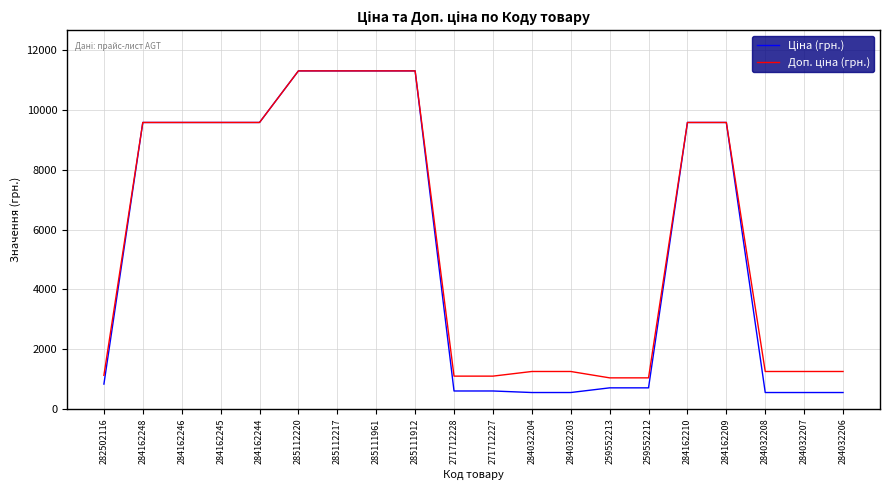

What is the total value across all series at 284162245?

19170.8